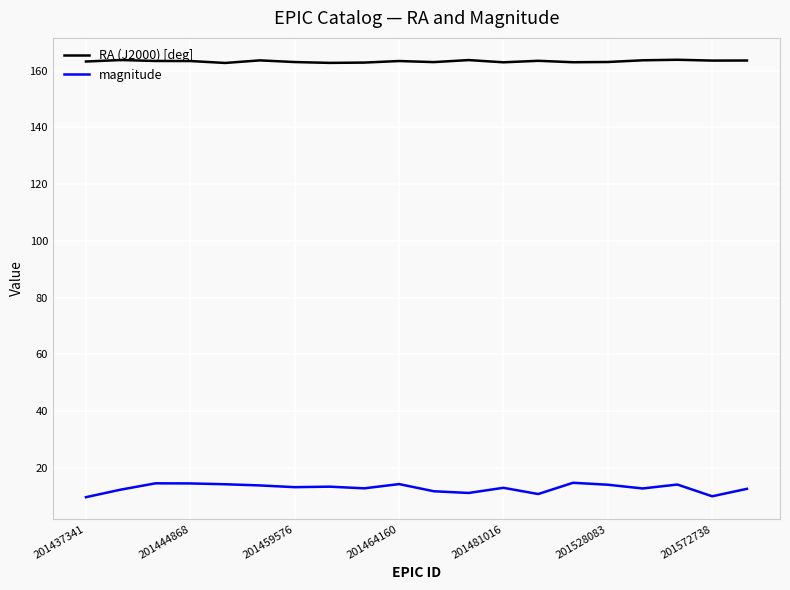

Rank the series by their average value, from highest to lowest.

RA (J2000) [deg], magnitude